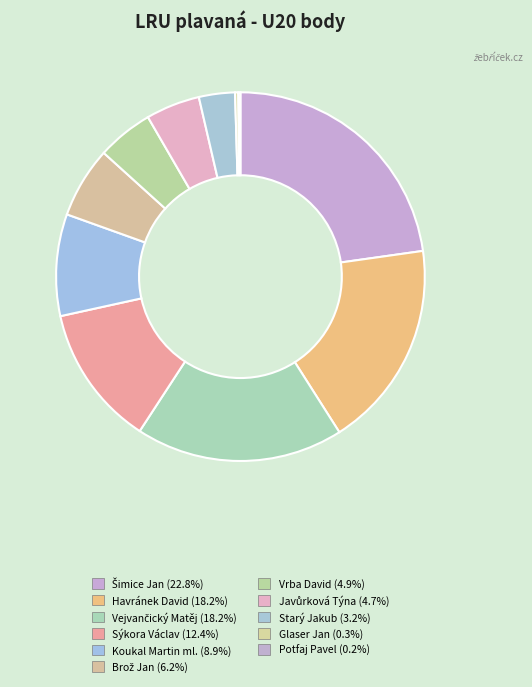

To the nearest percent, what portion does Koukal Martin ml. represent?

9%